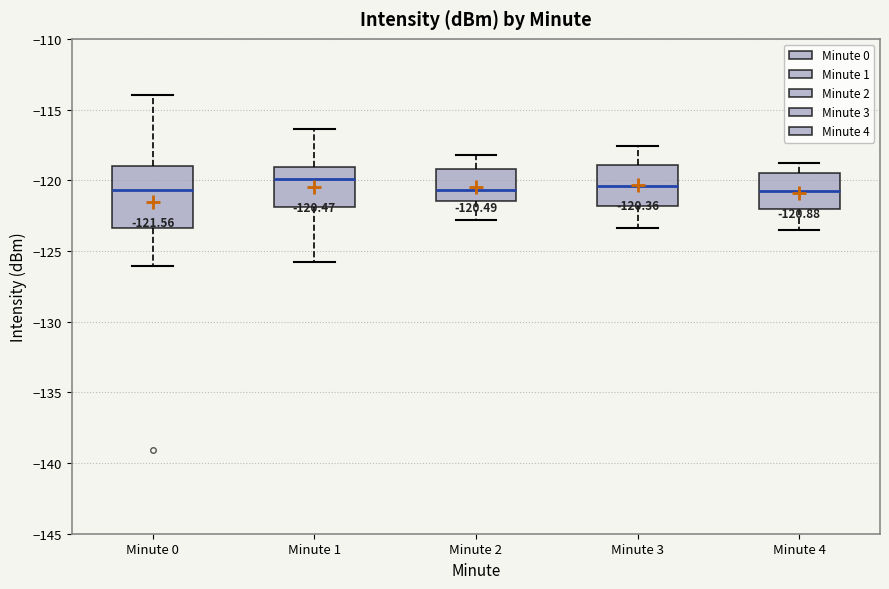

Which box is the tallest, from its lower edge to its upper edge?

Minute 0